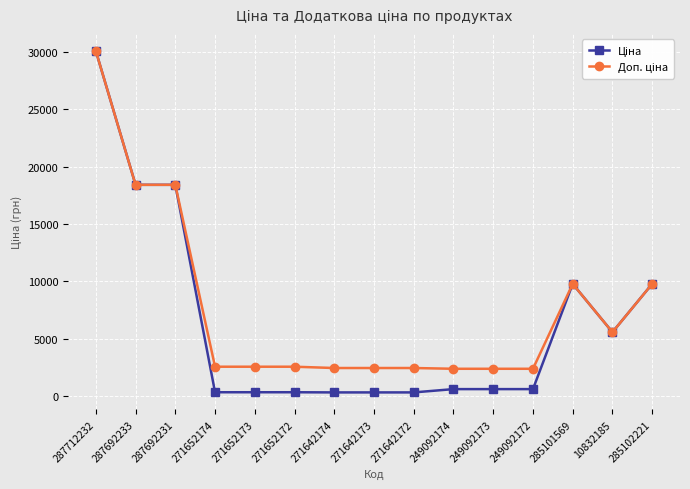

Does the chart display data point markers on the line(s)?

Yes